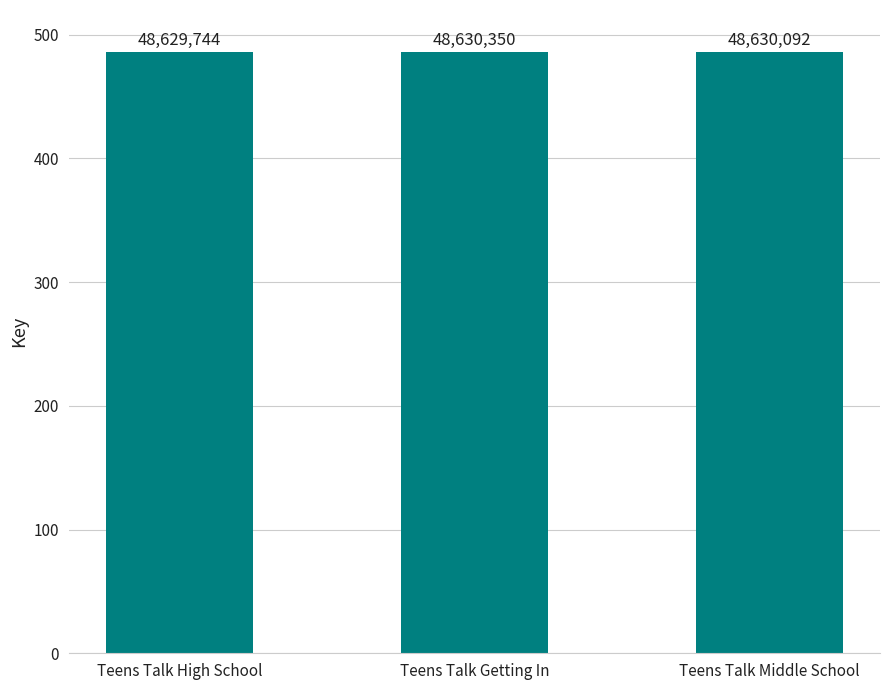

Which has a higher value, Teens Talk Middle School or Teens Talk Getting In?

Teens Talk Getting In